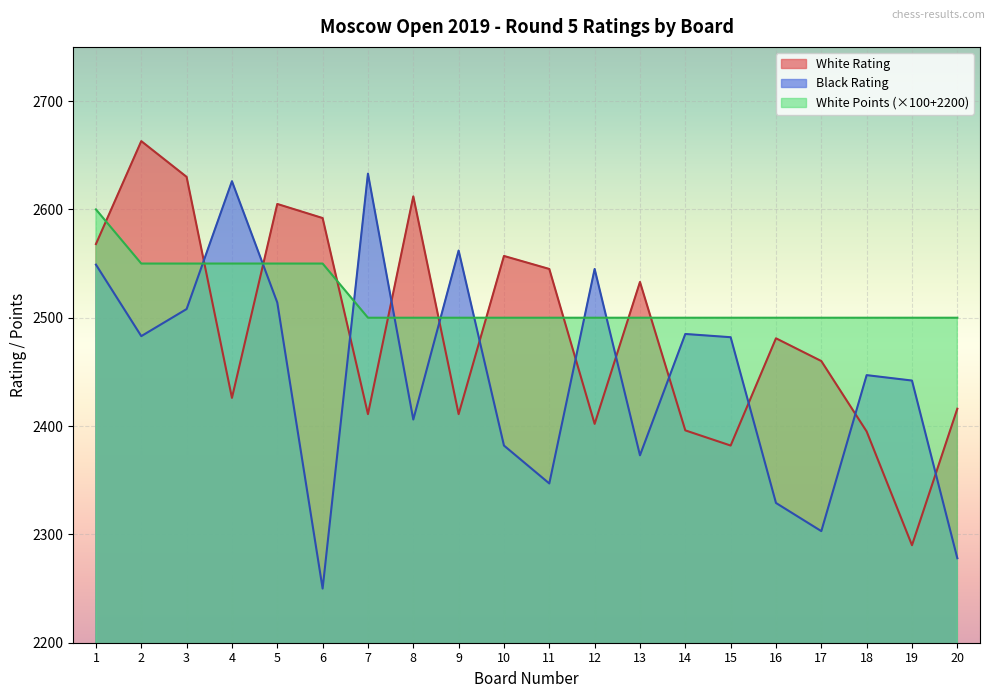

What is the approximate value of White Rating at 8?

2612